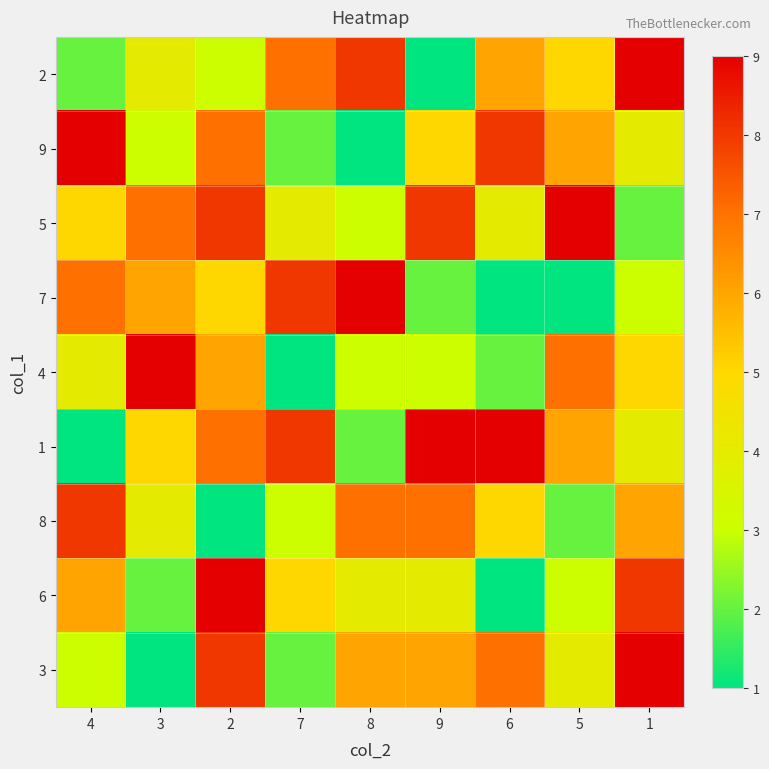

Which has a higher value, 6 or 2?

6